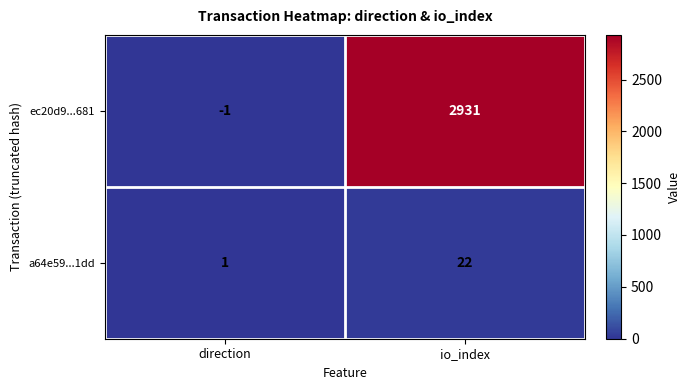

List the series in order of their overall mean, lowest first.

a64e59...1dd, ec20d9...681